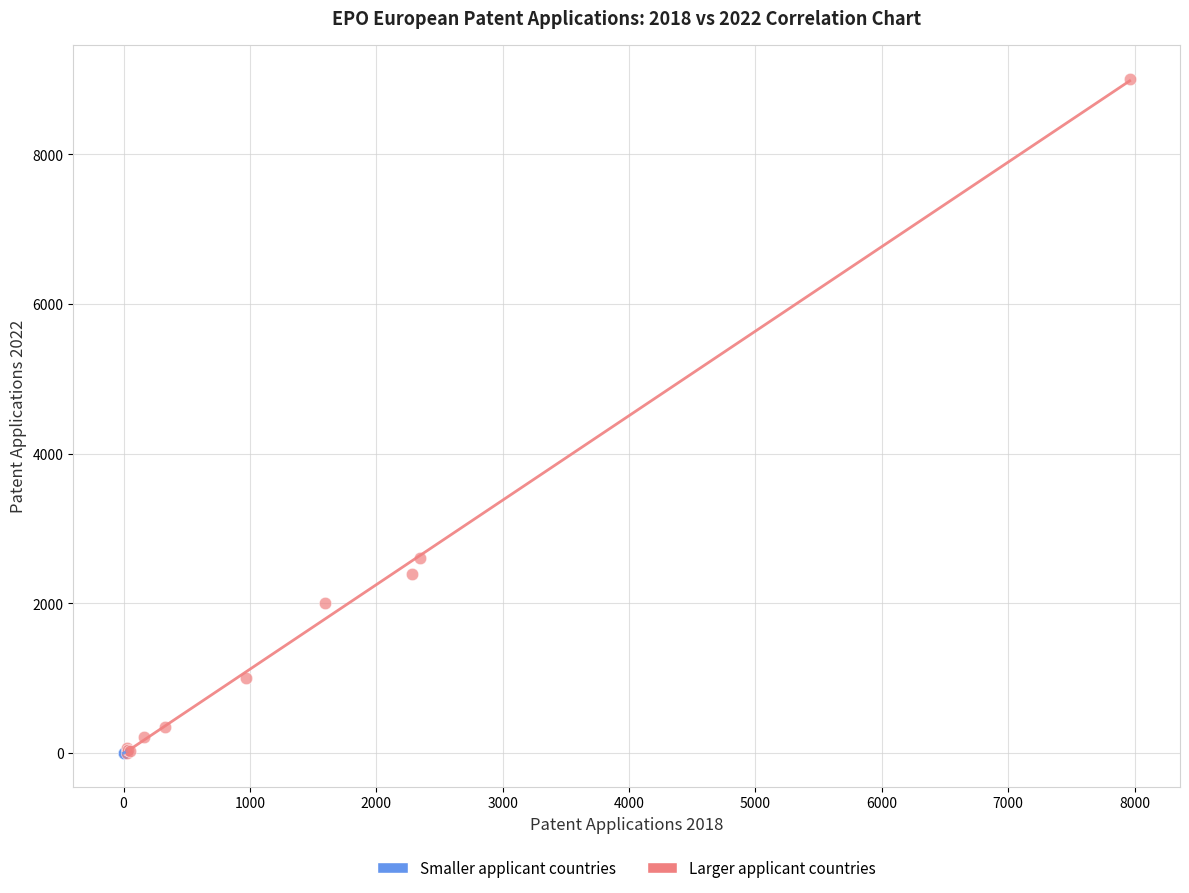

Which series reaches the maximum Y coordinate?

Larger applicant countries